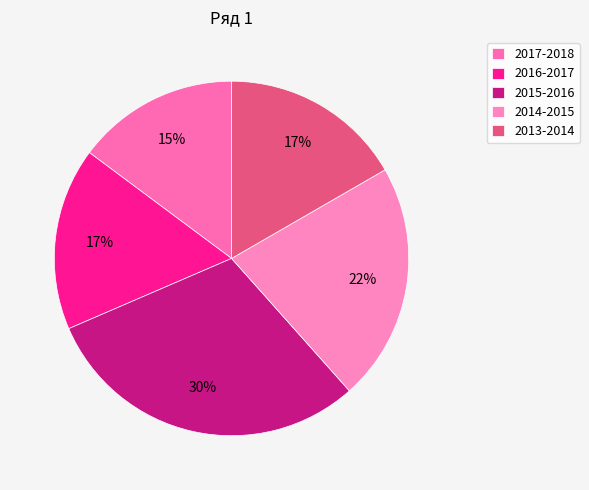

Is the sum of 2016-2017 and 2015-2016 greater than half?

No